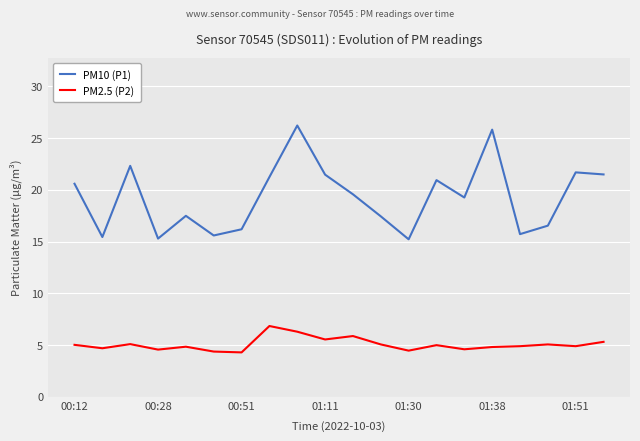

List the series in order of their overall mean, lowest first.

PM2.5 (P2), PM10 (P1)